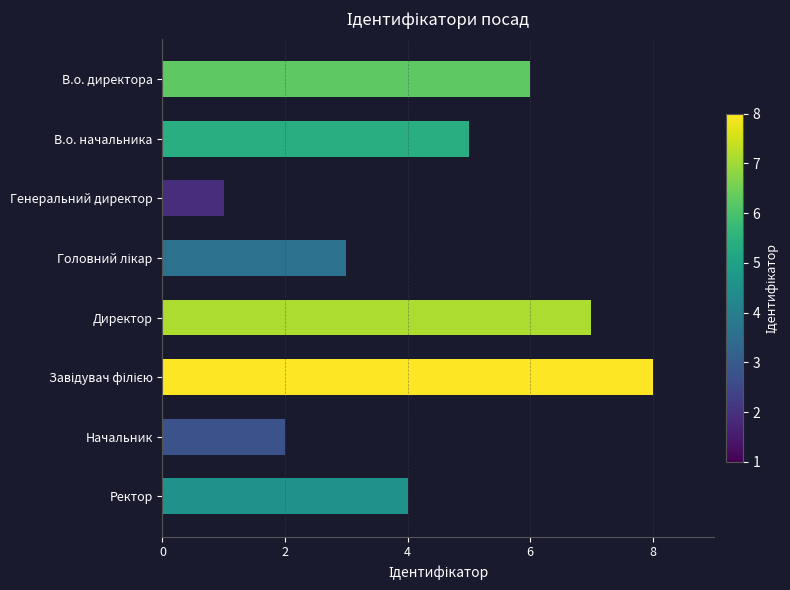

Reading top to bottom, transcribe all the data shown in this chart.

6	5	1	3	7	8	2	4